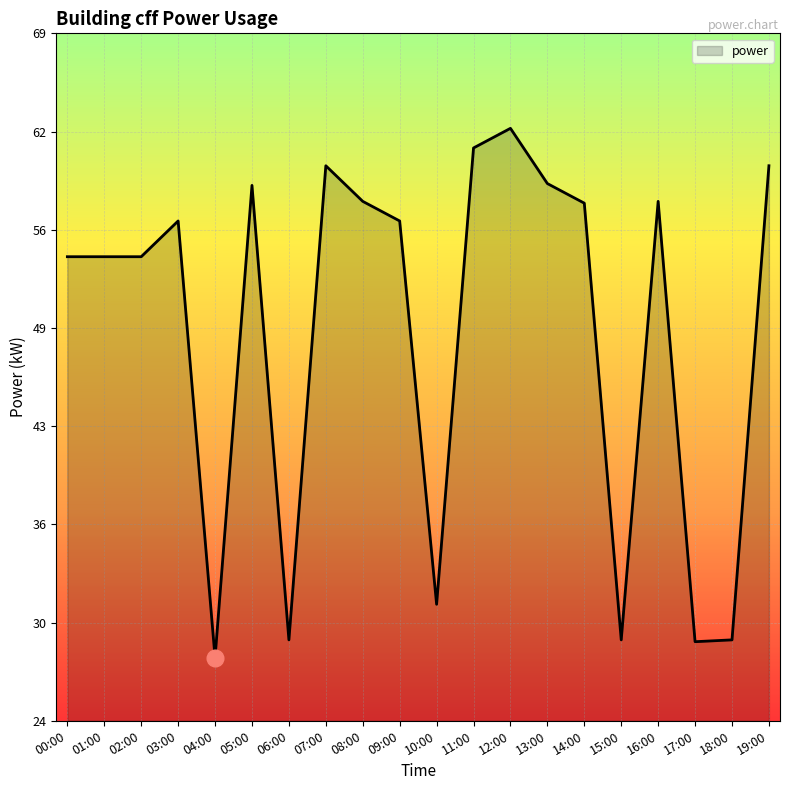

Does the chart display data point markers on the line(s)?

No